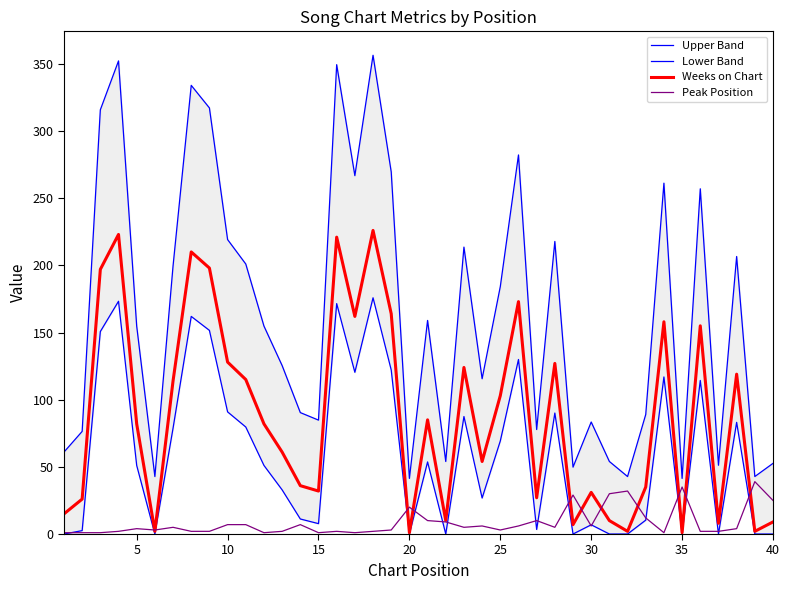

What is the maximum value for Peak Position?

39